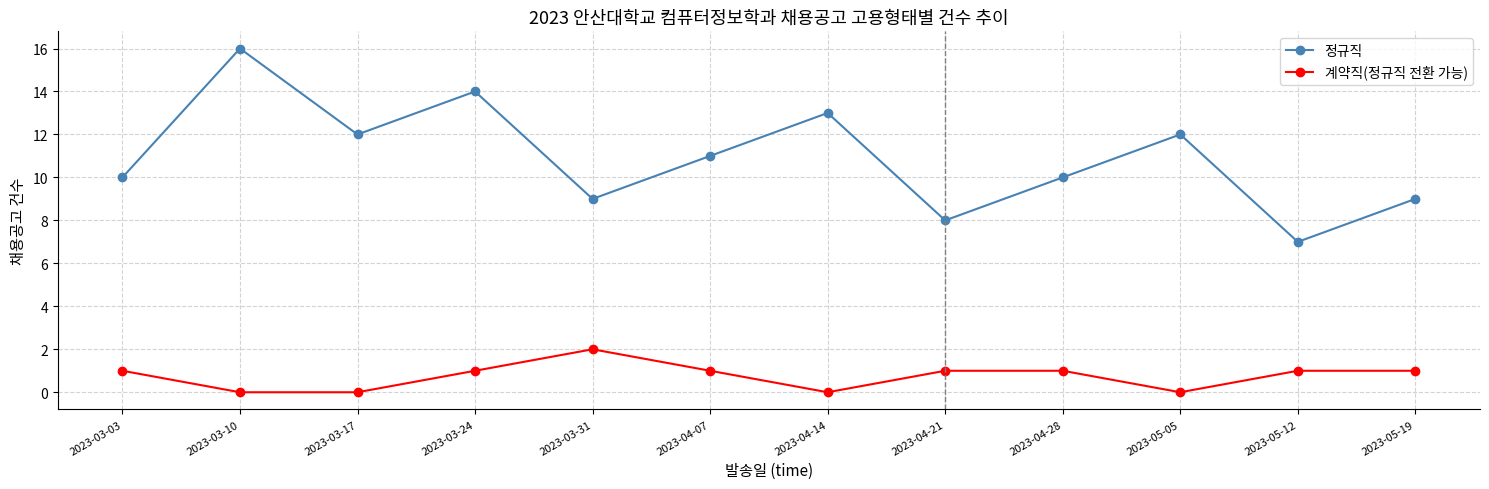

What is the difference between the second highest and minimum values in the 정규직 series?

7